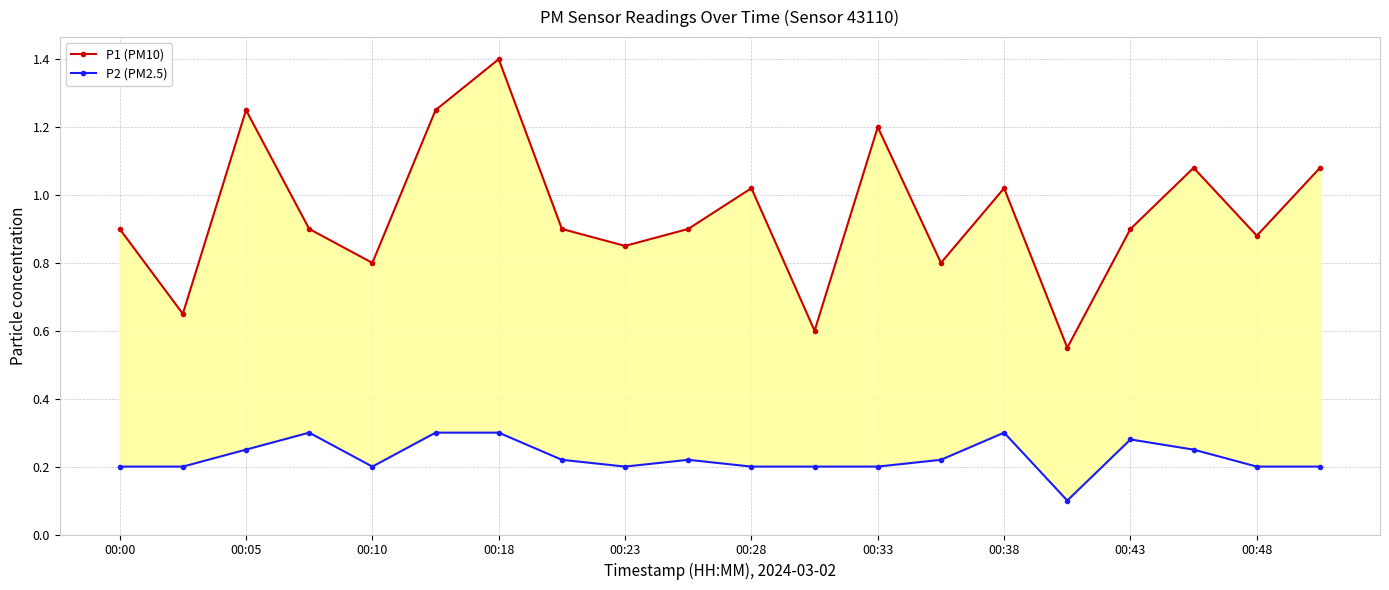

Does the chart have visible grid lines?

Yes